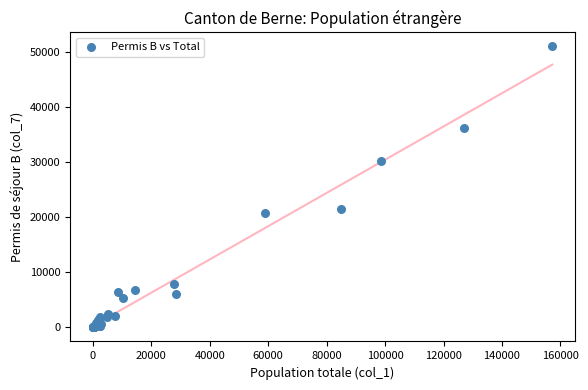

What Y value in the scatter plot is closest to 25484?

21533